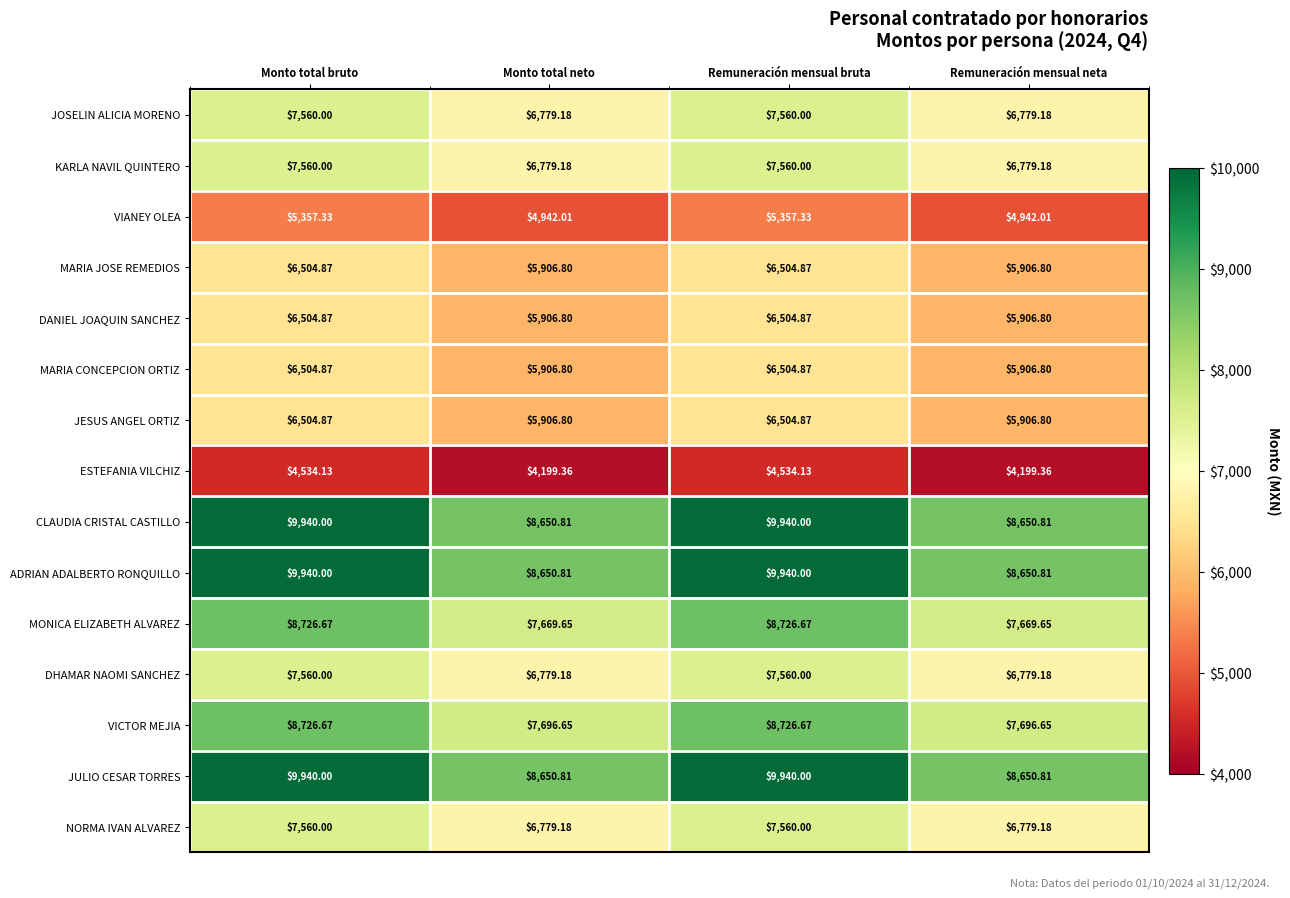

Is the value of MONICA ELIZABETH ALVAREZ at Monto total bruto greater than the value of ADRIAN ADALBERTO RONQUILLO at Remuneración mensual bruta?

No